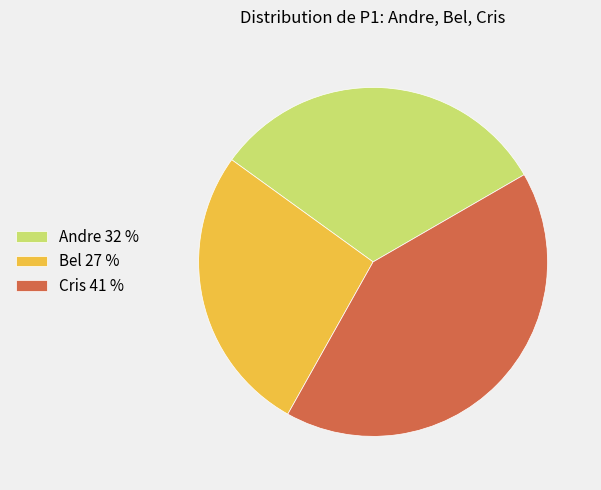

The Cris 41 % slice represents 41% of the pie. True or false?

True